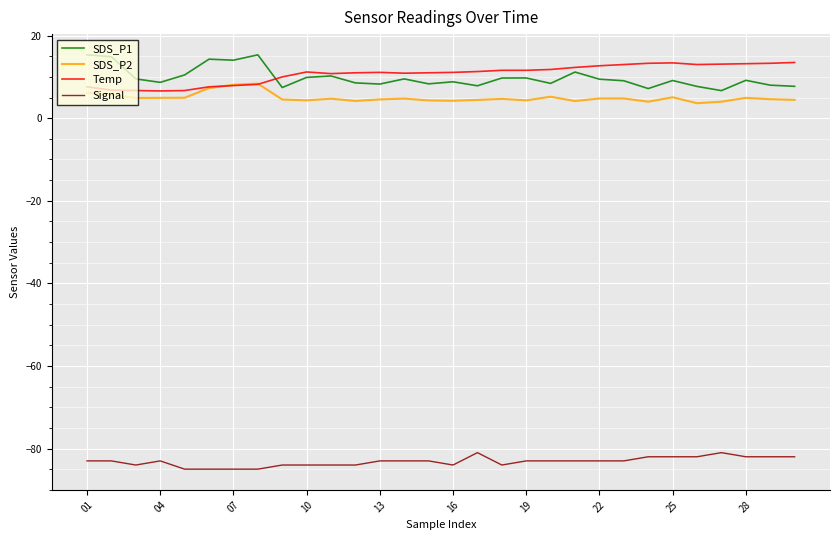

How many lines are shown in the chart?

4